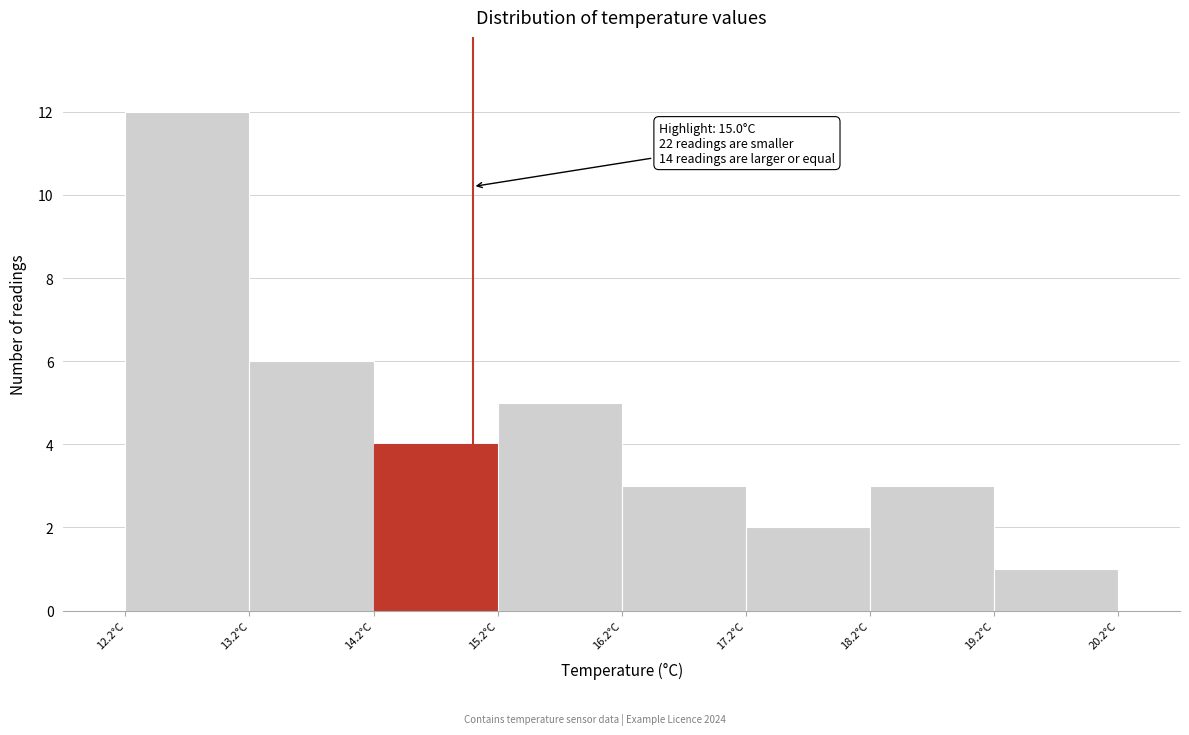

Over which range of the x-axis is the bar tallest?

12.2 to 13.2